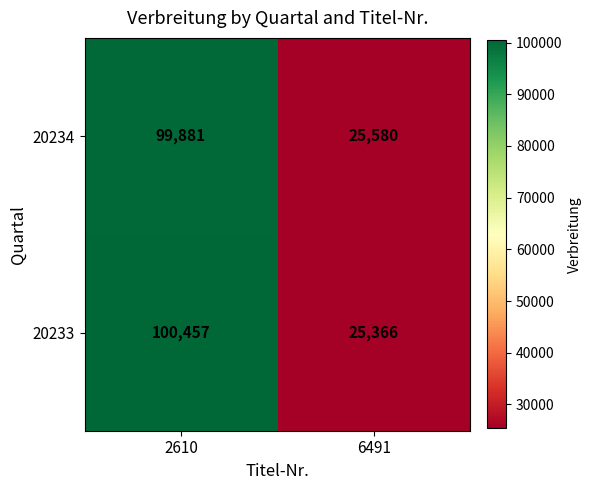

Where is 20233 nearest to the value 62911?

6491